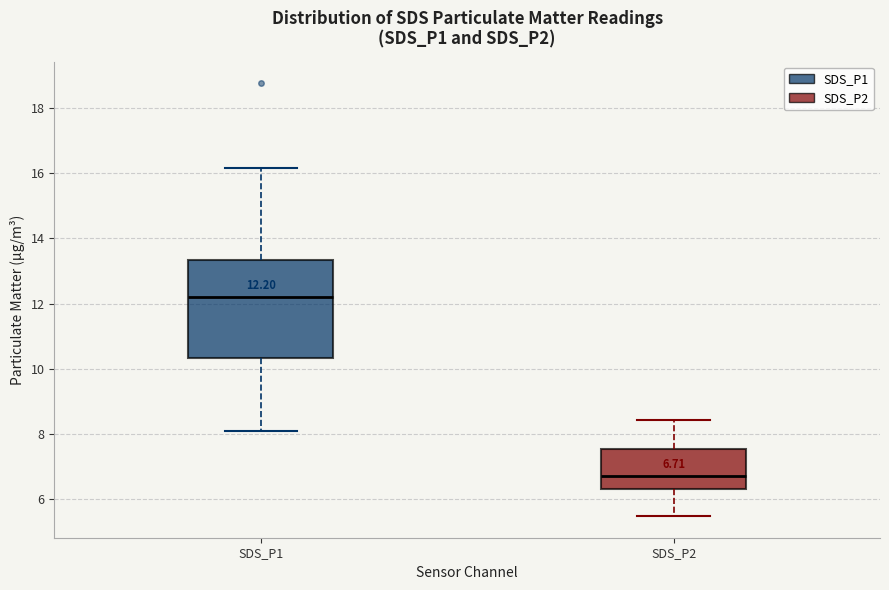

Comparing the boxes themselves (not the whiskers), which one is the tallest?

SDS_P1